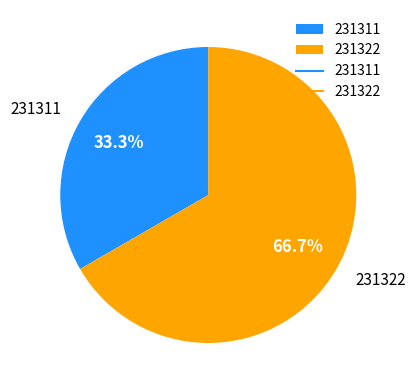

Which category accounts for the majority?

231322